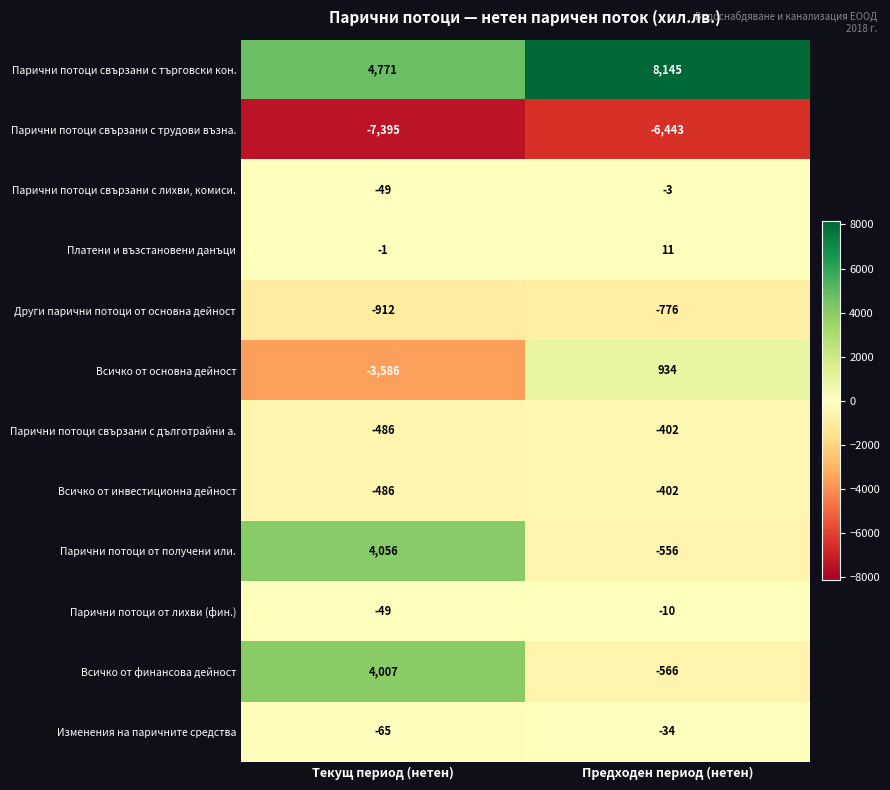

Reading left to right, what are all the values shown in this chart?

Парични потоци свързани с търговски кон.: 4771	8145
Парични потоци свързани с трудови възна.: -7395	-6443
Парични потоци свързани с лихви, комиси.: -49	-3
Платени и възстановени данъци: -1	11
Други парични потоци от основна дейност: -912	-776
Всичко от основна дейност: -3586	934
Парични потоци свързани с дълготрайни а.: -486	-402
Всичко от инвестиционна дейност: -486	-402
Парични потоци от получени или.: 4056	-556
Парични потоци от лихви (фин.): -49	-10
Всичко от финансова дейност: 4007	-566
Изменения на паричните средства: -65	-34